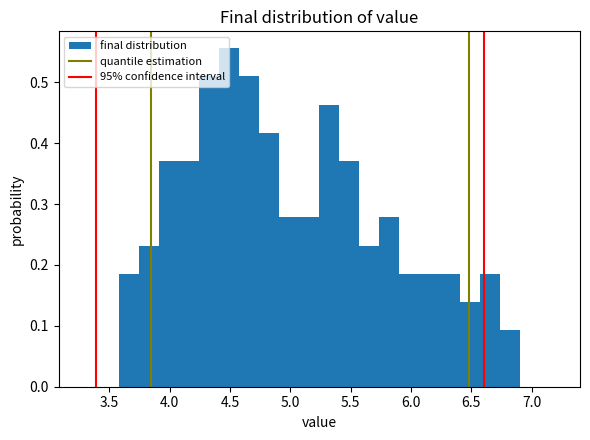

Around what value on the x-axis is the tallest bar? Give the approximate position of its centre, as read against the axis.

4.50